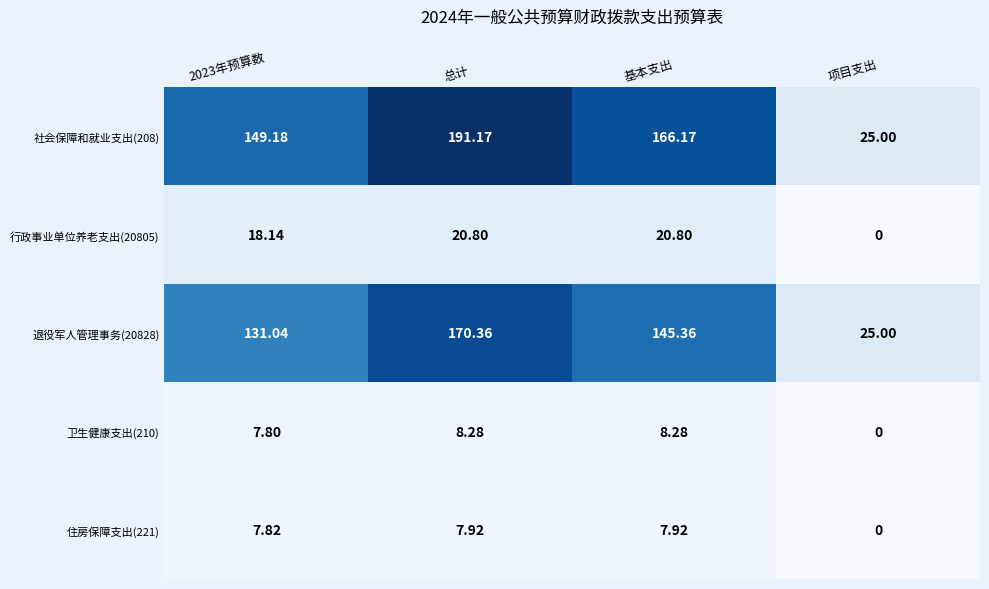

Where is 住房保障支出(221) nearest to the value 3?

项目支出